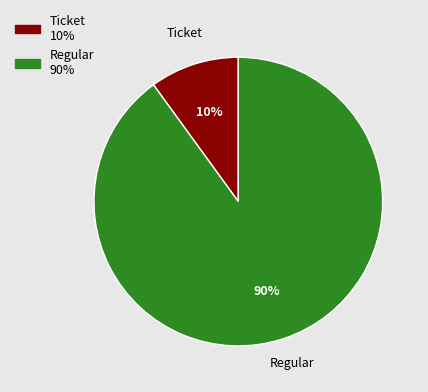

Is it true that Regular is 90% of the pie?

True